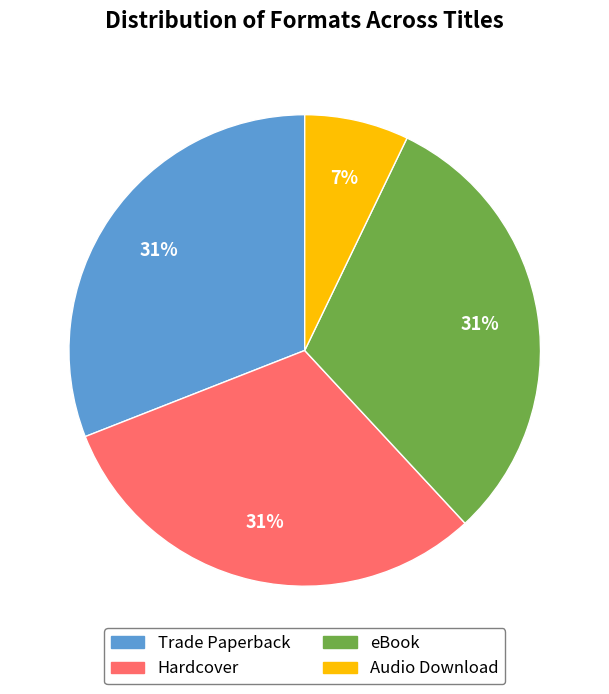

Does Audio Download represent more than half of the total?

No